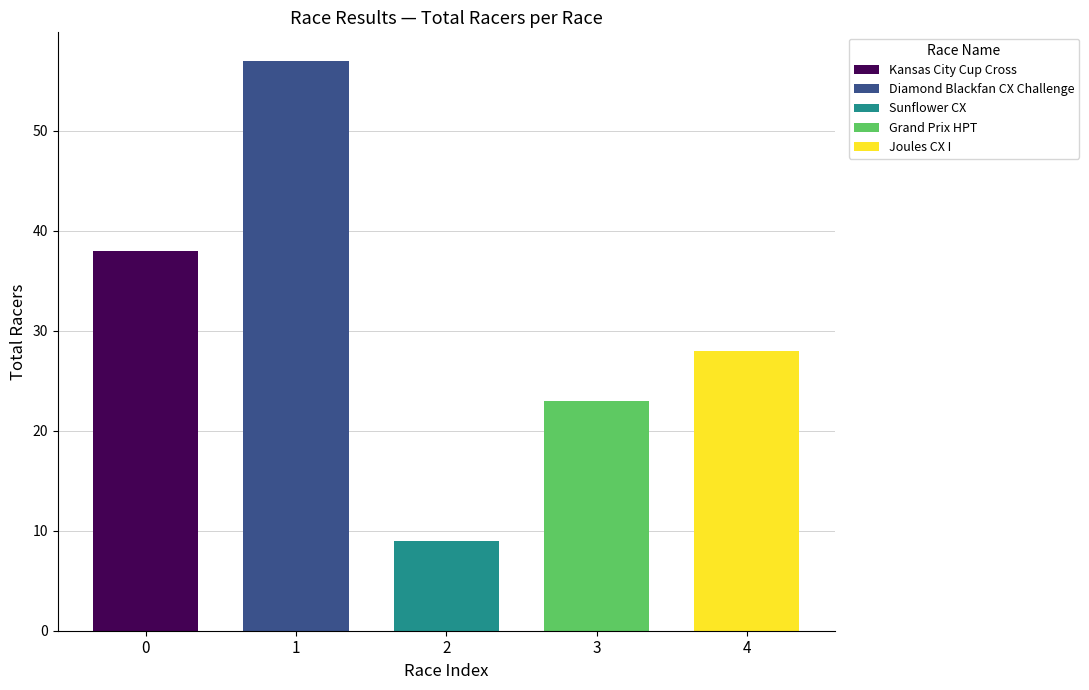

The value at 1 is 57. True or false?

True